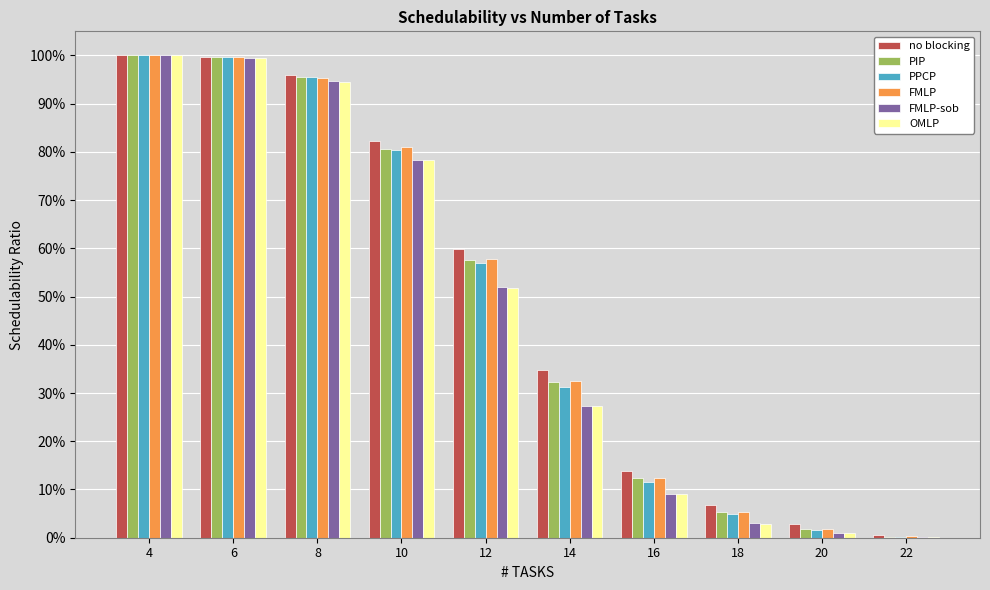

What are all the series names shown in the legend?

no blocking, PIP, PPCP, FMLP, FMLP-sob, OMLP